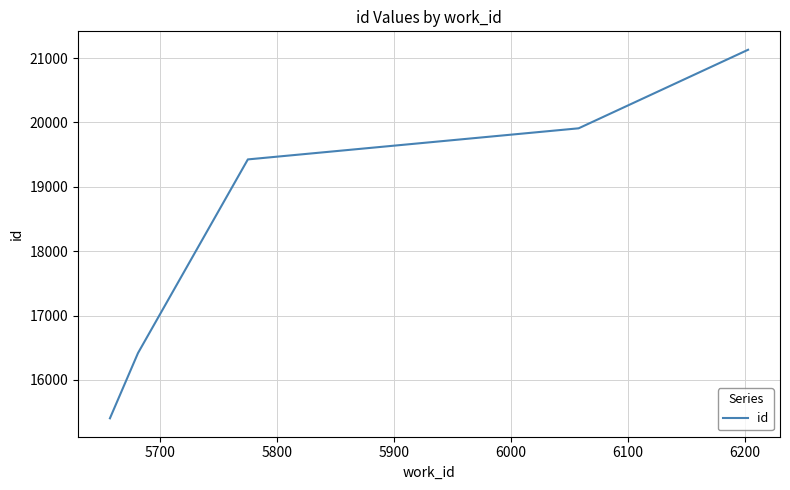

What is the maximum value shown in the chart?

21128